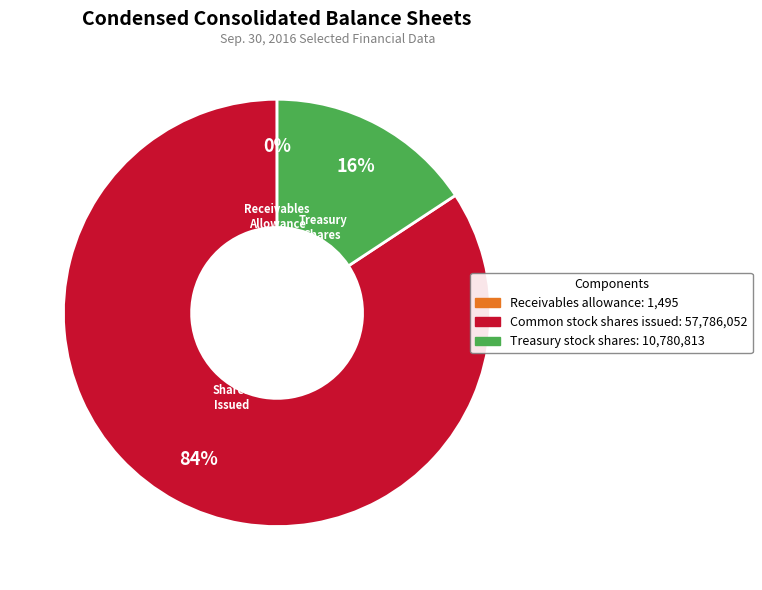

Between Common stock shares issued and Treasury stock shares, which is larger?

Common stock shares issued